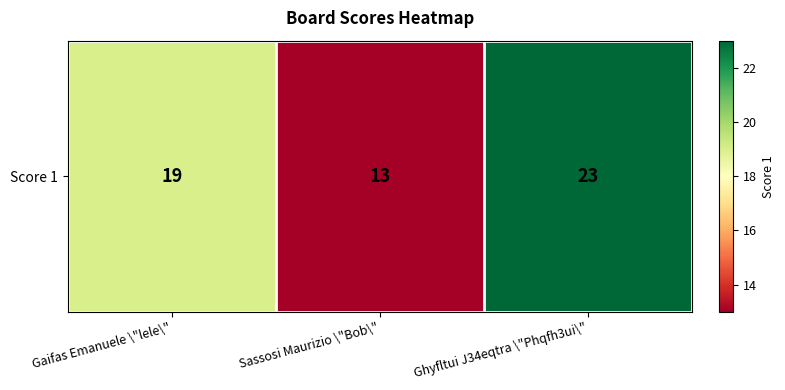

Which label corresponds to the largest value in the chart?

Ghyfltui J34eqtra \"Phqfh3ui\"